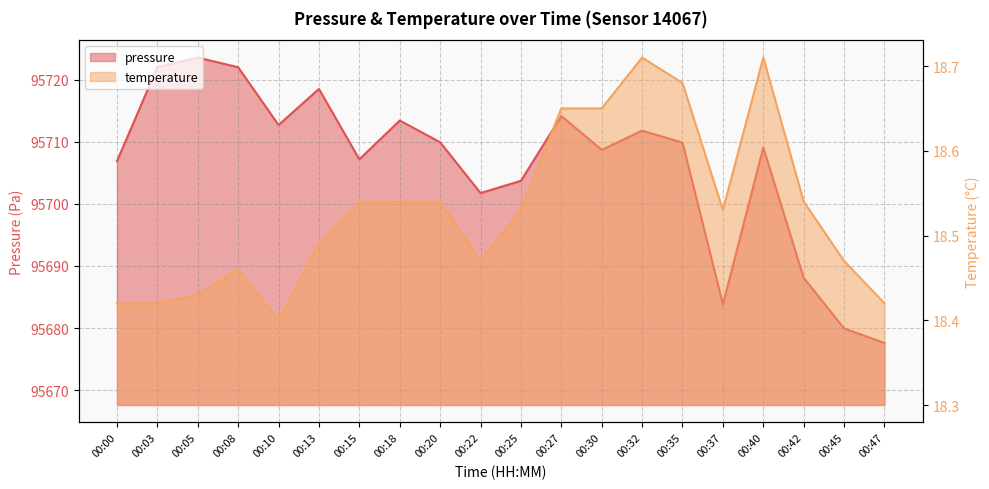

Which has a higher value, 00:42 or 00:00?

00:00